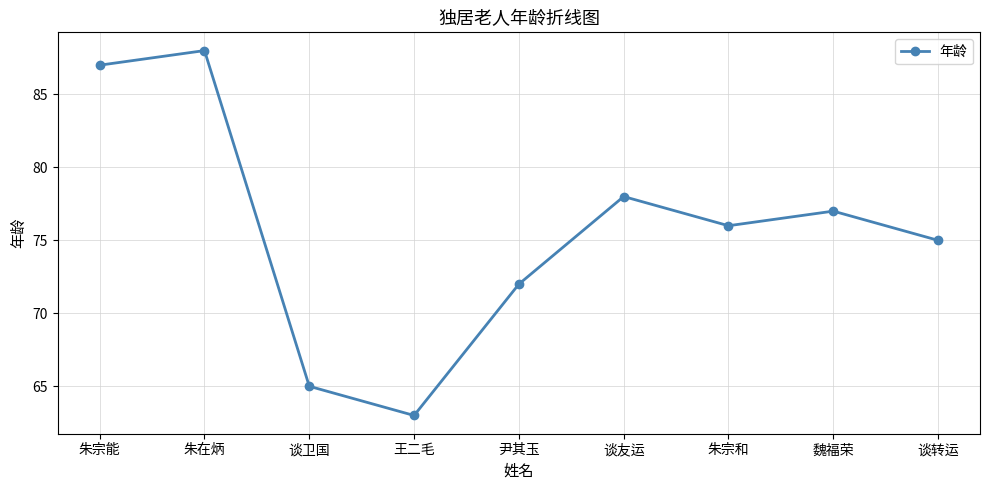

List the labels in order of value, smallest first.

王二毛, 谈卫国, 尹其玉, 谈转运, 朱宗和, 魏福荣, 谈友运, 朱宗能, 朱在炳